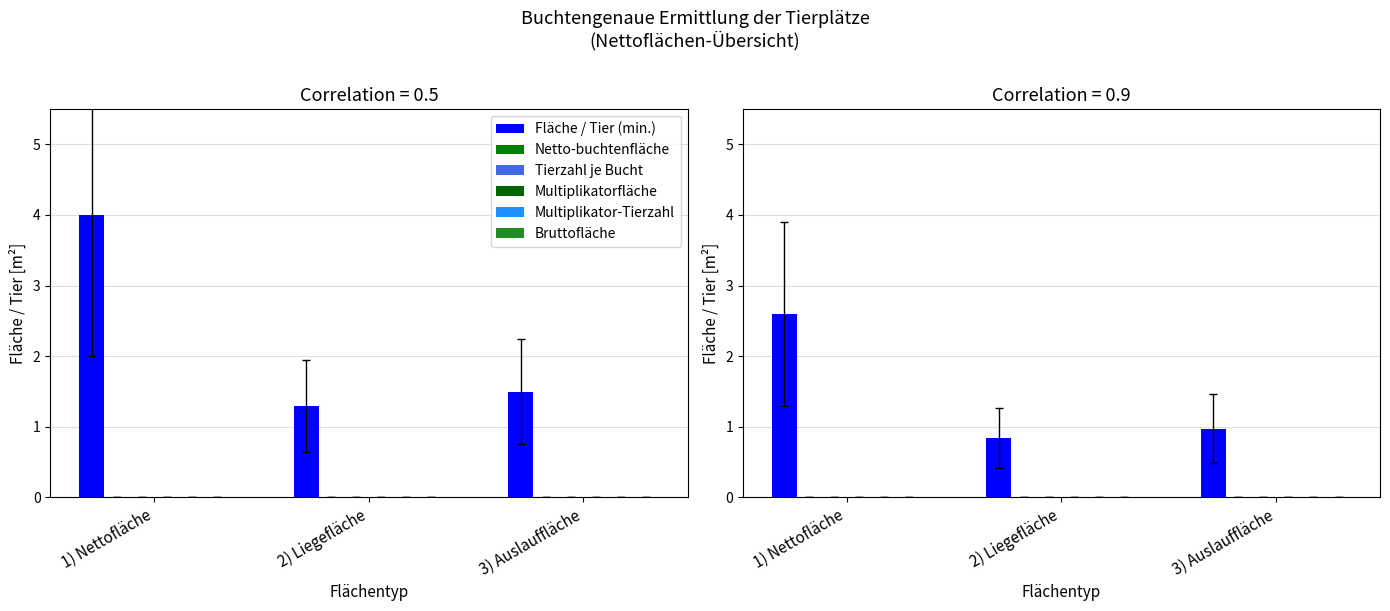

At which category is the sum across all series the highest?

1) Nettofläche